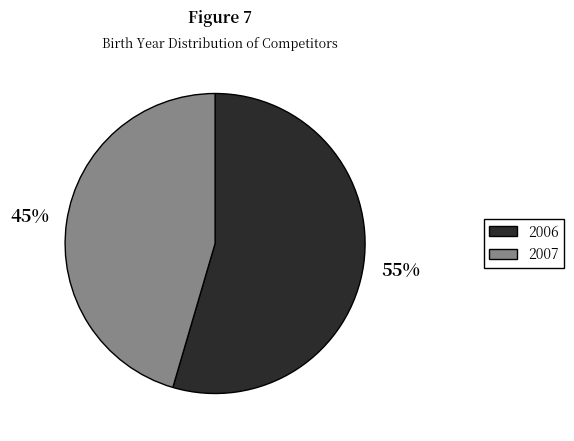

What percentage is the 2007 slice, to the nearest percent?

45%